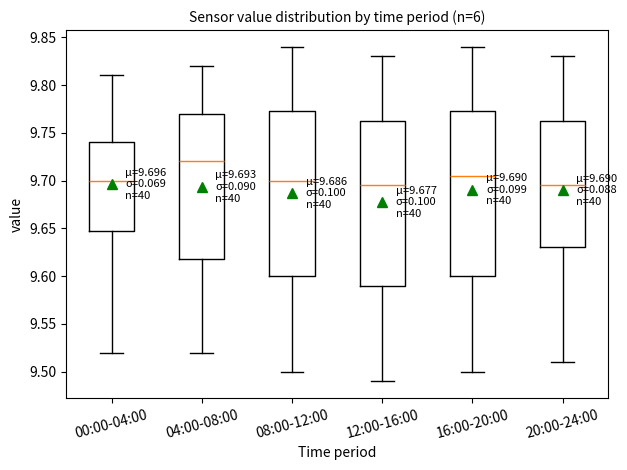

Which box has the highest median line?

04:00-08:00